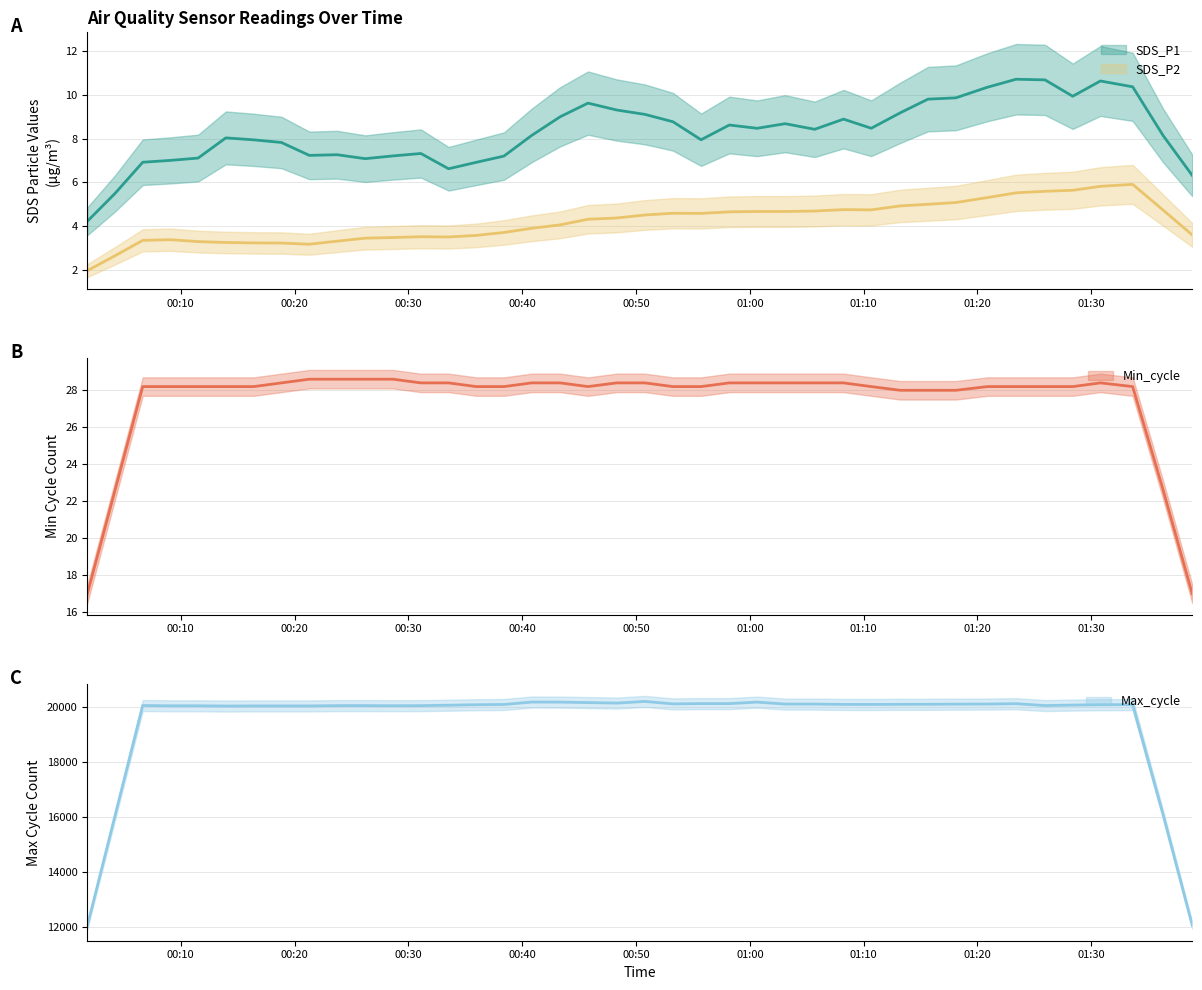

What is the label of the 30th point from the left?

2022/09/13 01:13:13